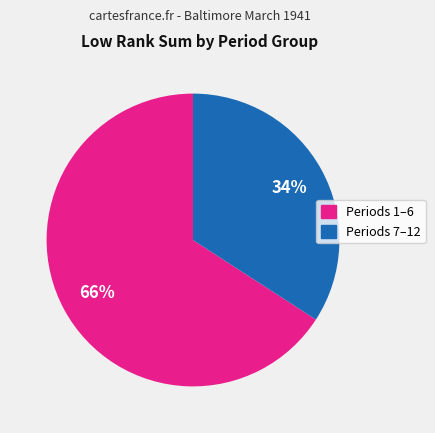

To the nearest percent, what is the difference between the largest and smallest slice percentages?

32%